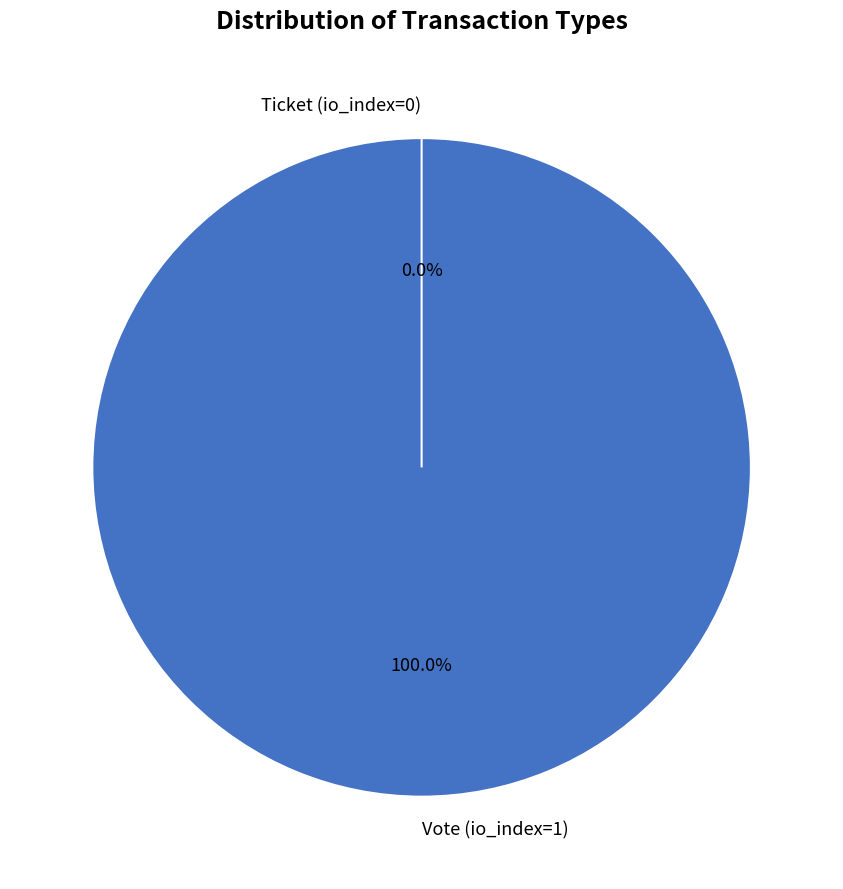

Is Vote (io_index=1) the majority of the pie?

Yes